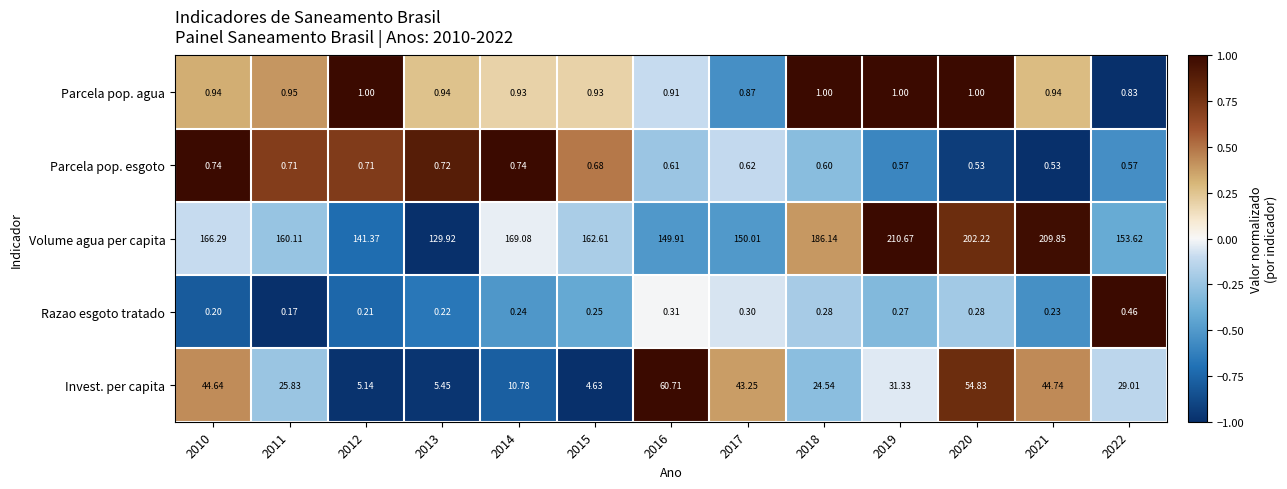

What is the difference between the highest and lowest values at 2021?

209.6